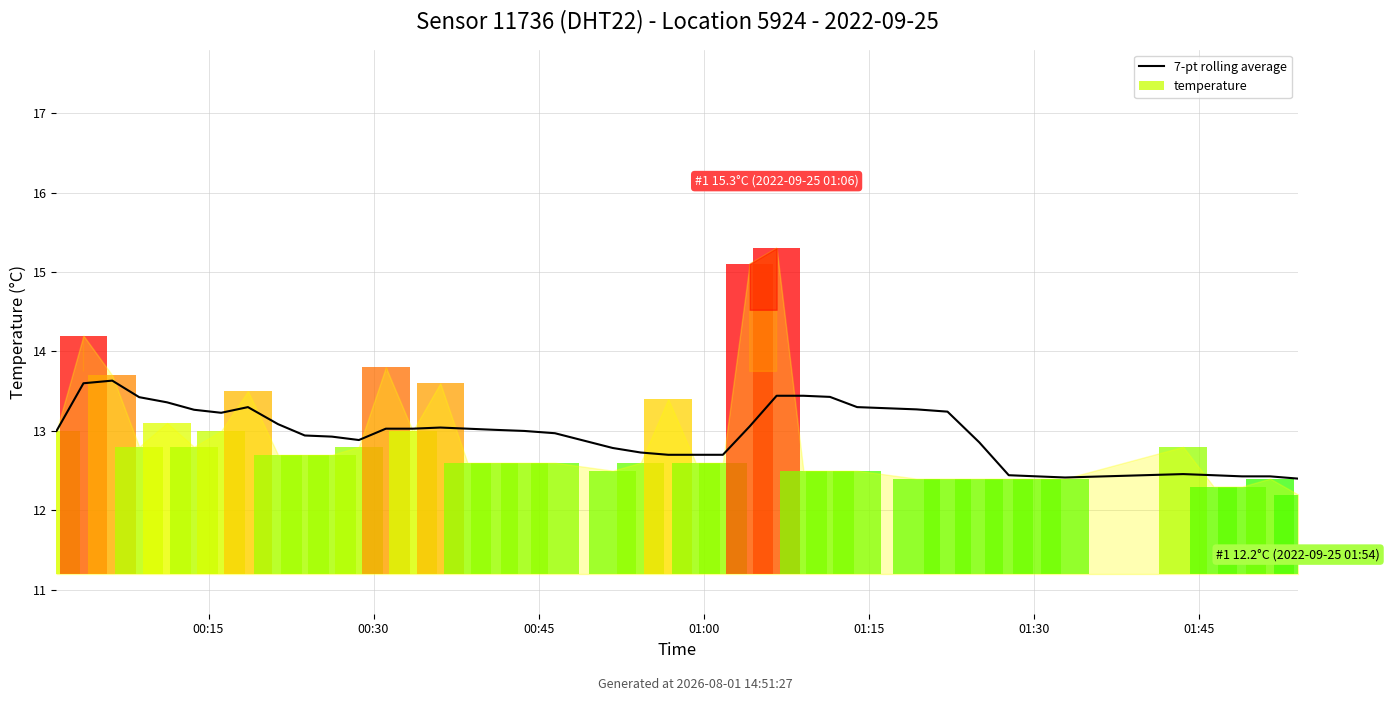

What is the value of the 35th bar from the left?

12.4